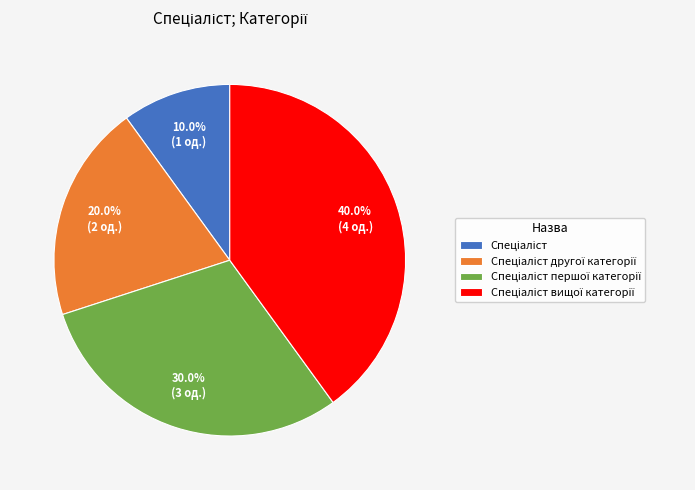

Is there any slice that represents more than half of the pie?

No